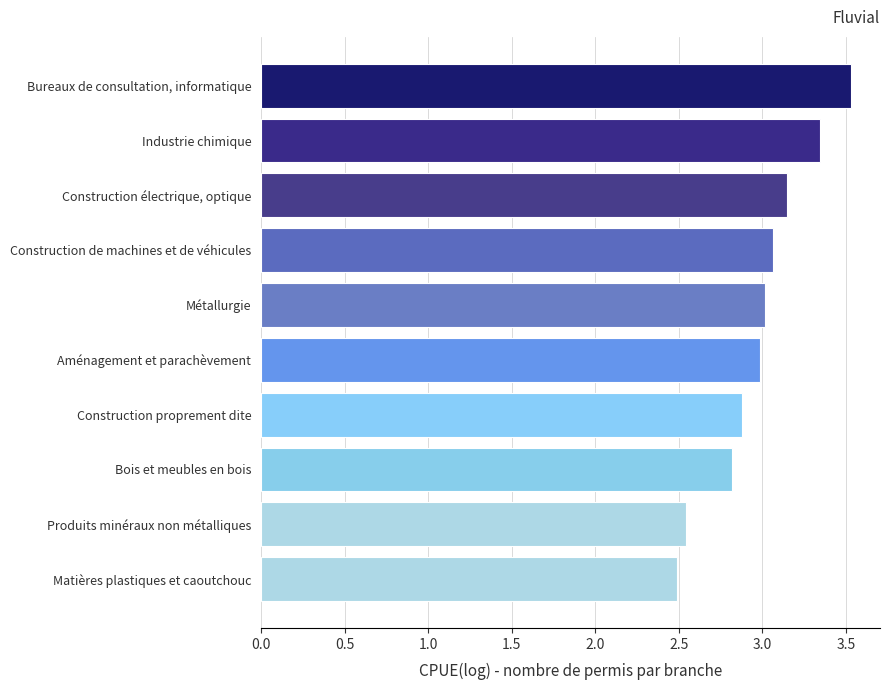

Which has a higher value, Construction proprement dite or Produits minéraux non métalliques?

Construction proprement dite